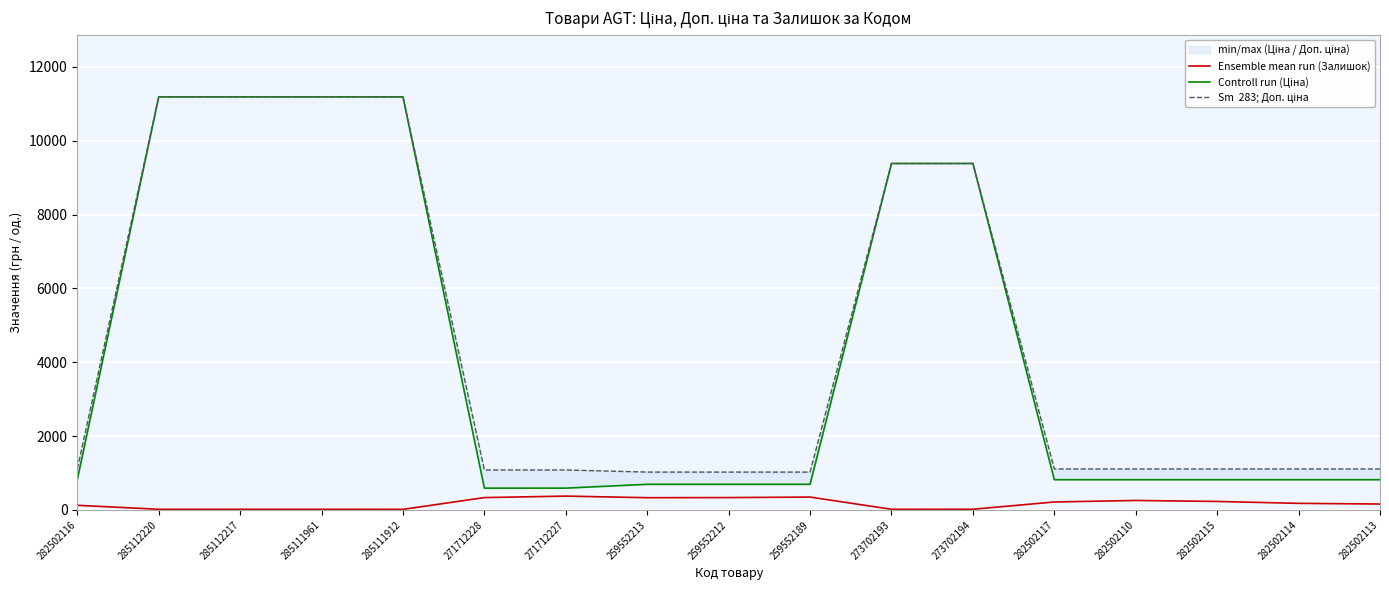

What position from the left is 273702194?

12